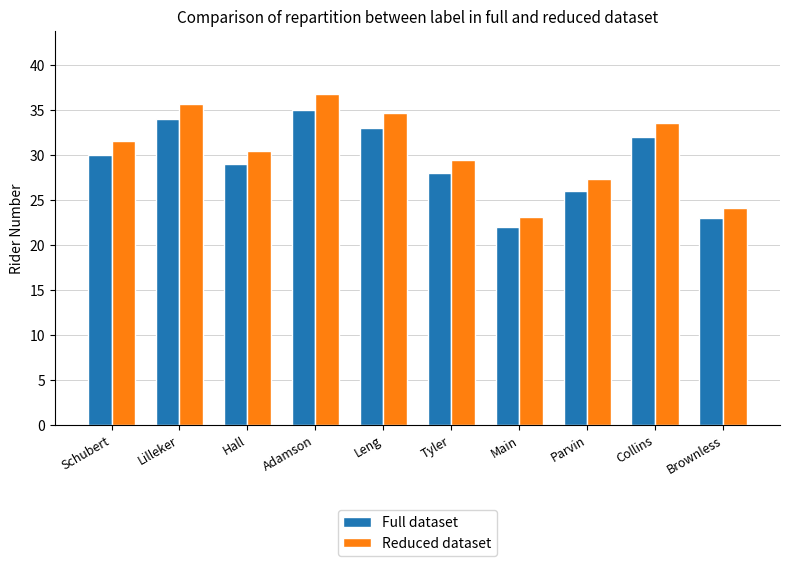

What is the spread (max minus min) of values at Parvin?

1.3